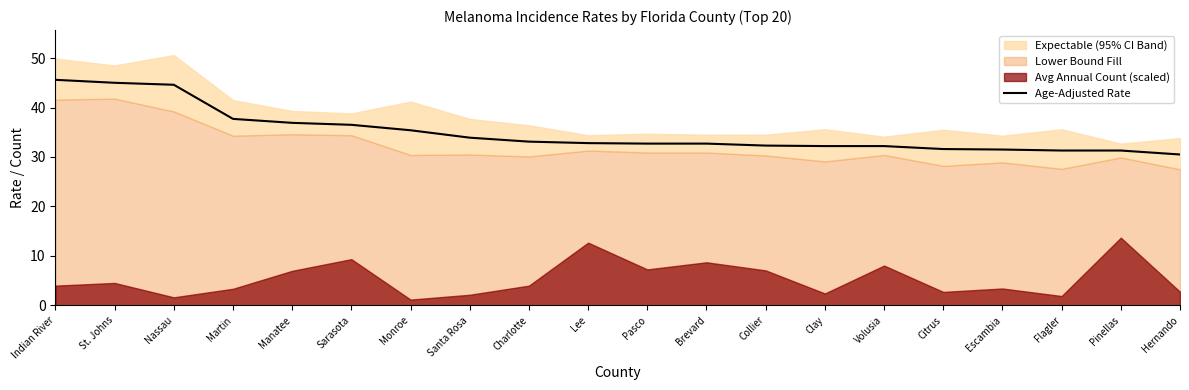

Rank the categories by value from lowest to highest.

Hernando, Flagler, Pinellas, Escambia, Citrus, Clay, Volusia, Collier, Pasco, Brevard, Lee, Charlotte, Santa Rosa, Monroe, Sarasota, Manatee, Martin, Nassau, St. Johns, Indian River